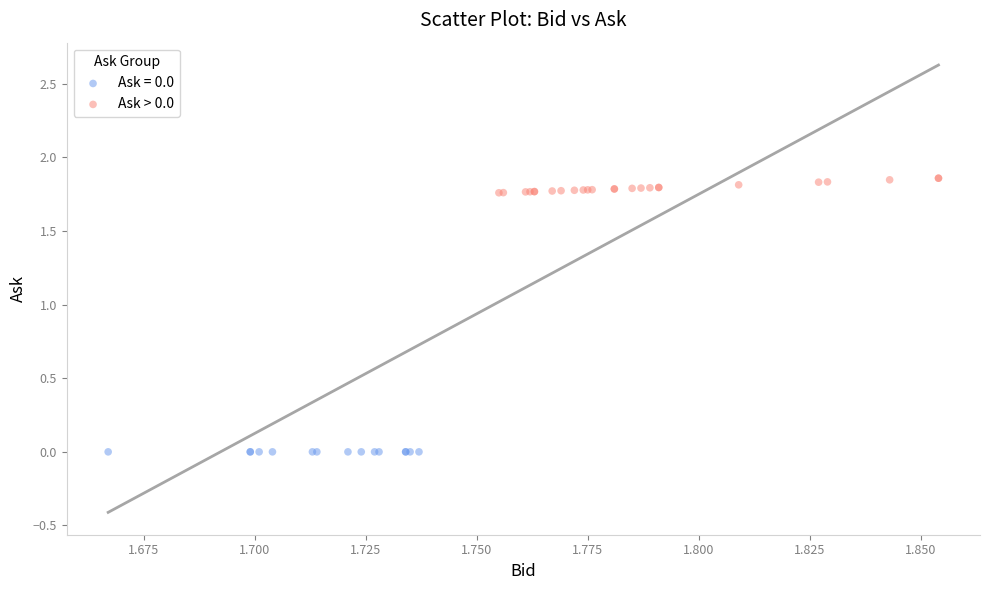

Which series reaches the maximum Y coordinate?

Ask > 0.0